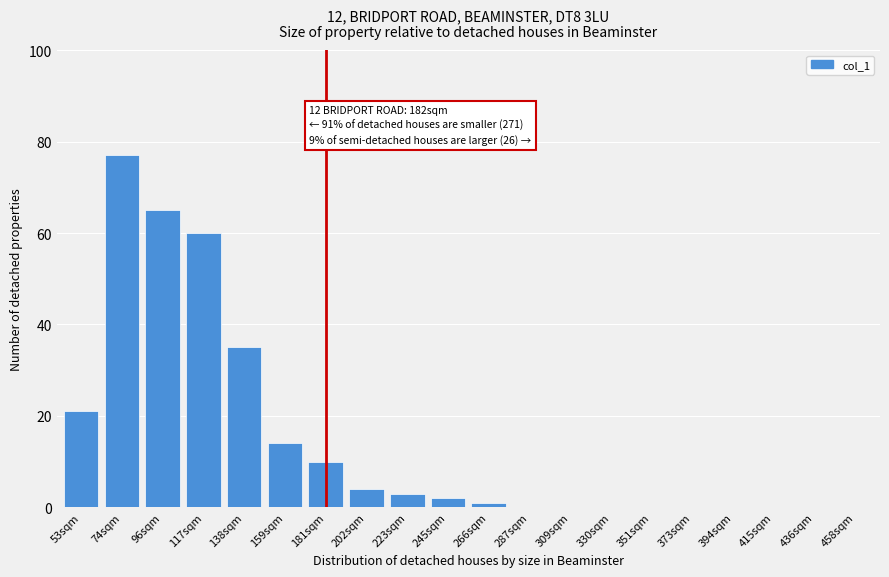

Reading left to right, extract all data points from this chart.

53sqm=21	74sqm=77	96sqm=65	117sqm=60	138sqm=35	159sqm=14	181sqm=10	202sqm=4	223sqm=3	245sqm=2	266sqm=1	287sqm=0	309sqm=0	330sqm=0	351sqm=0	373sqm=0	394sqm=0	415sqm=0	436sqm=0	458sqm=0